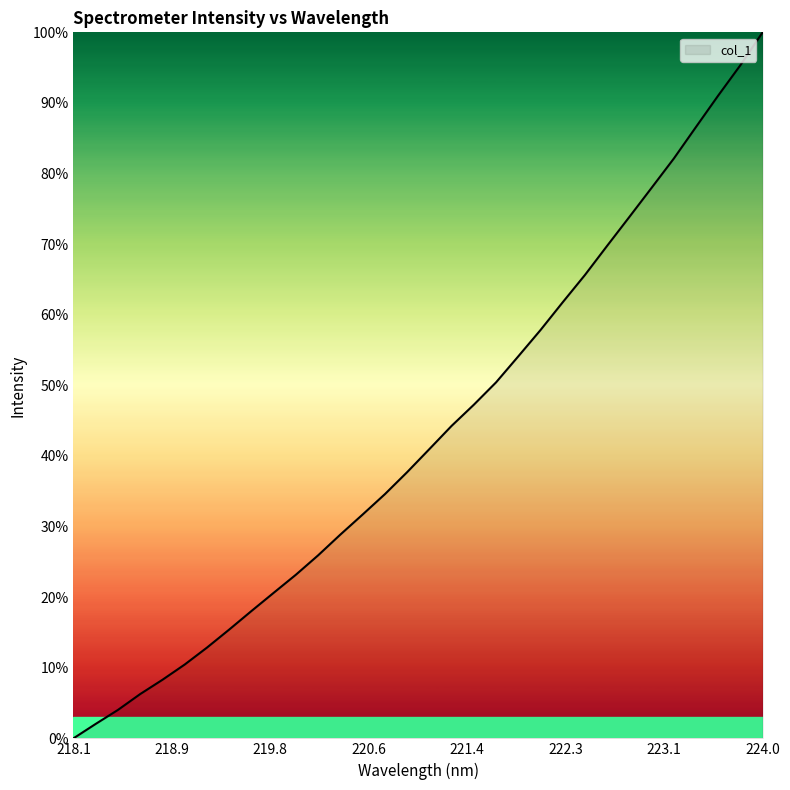

How many positive values are there?

31